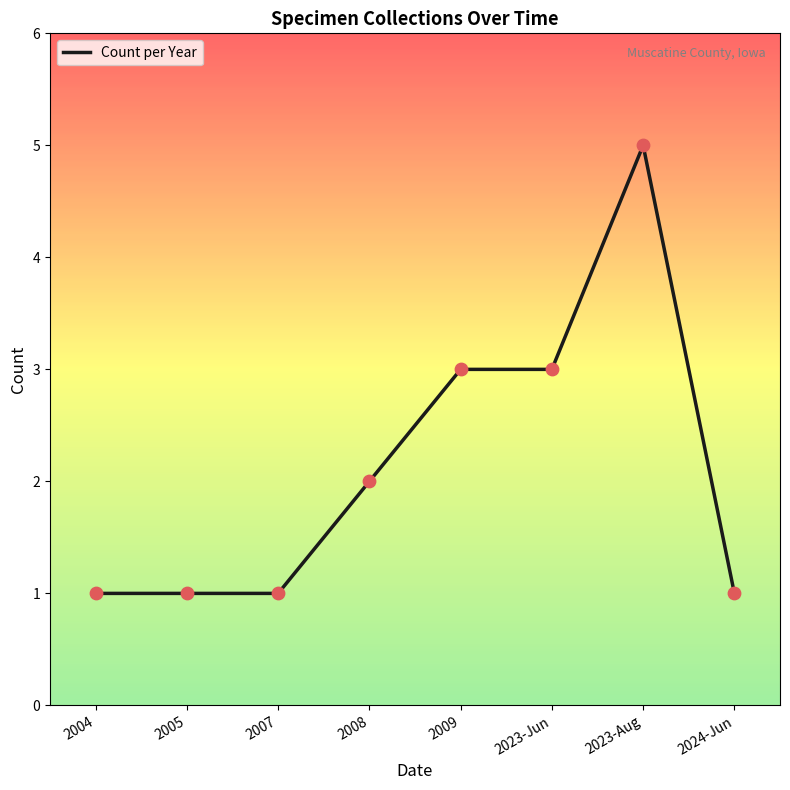

Which has a higher value, 2023-Aug or 2007?

2023-Aug